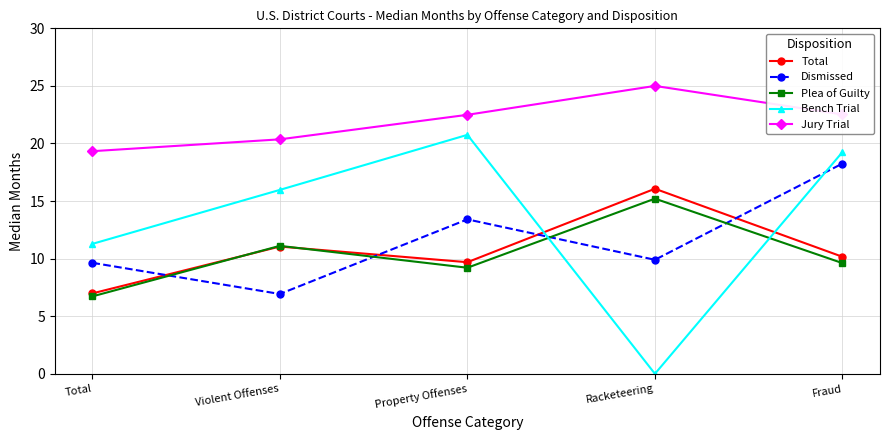

At which label is Total closest to 11?

Violent Offenses